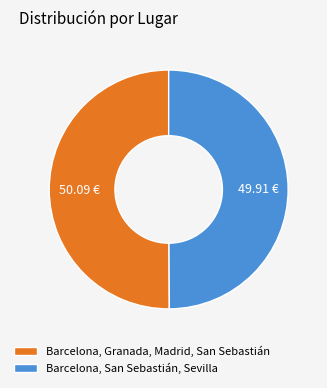

Is the sum of Barcelona, San Sebastián, Sevilla and Barcelona, Granada, Madrid, San Sebastián greater than half?

Yes